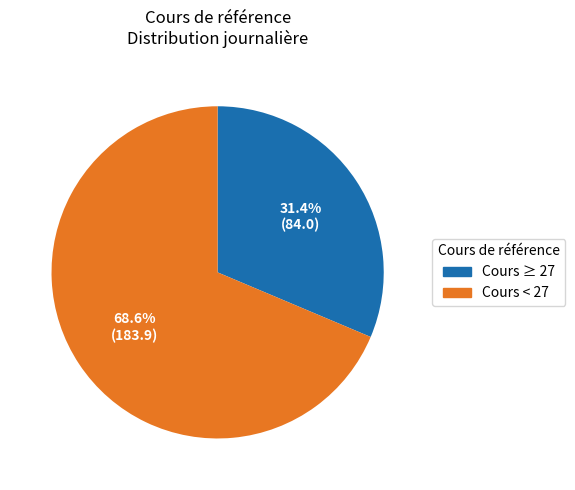

Is there any slice that represents more than half of the pie?

Yes